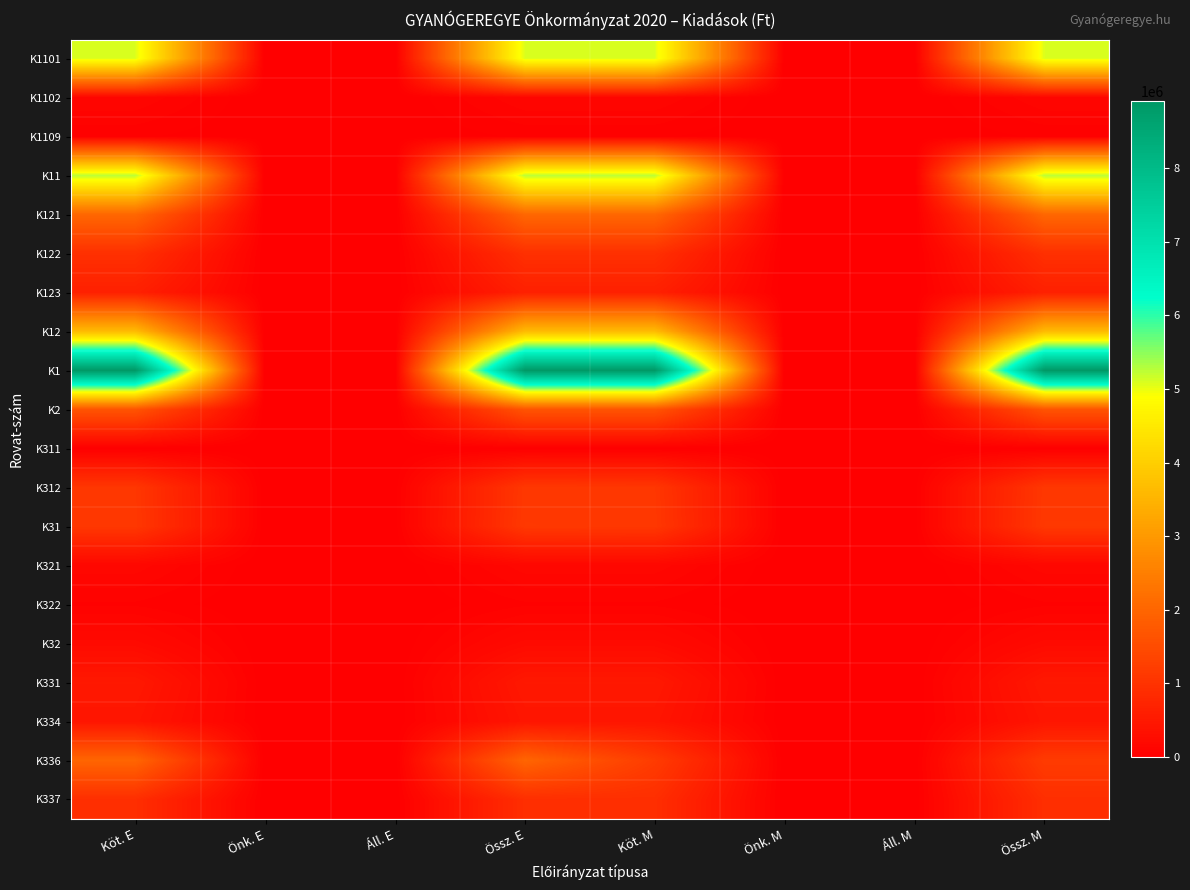

At how many categories does at least one series exceed 849632?

4